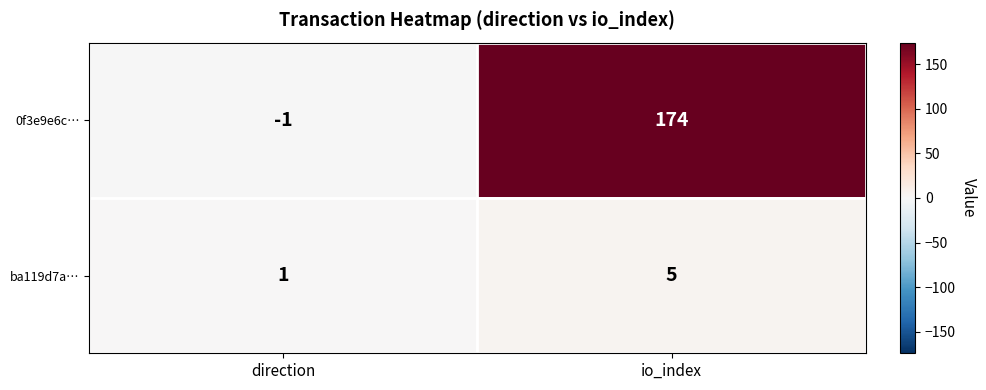

At which label is ba119d7a… closest to 3?

direction